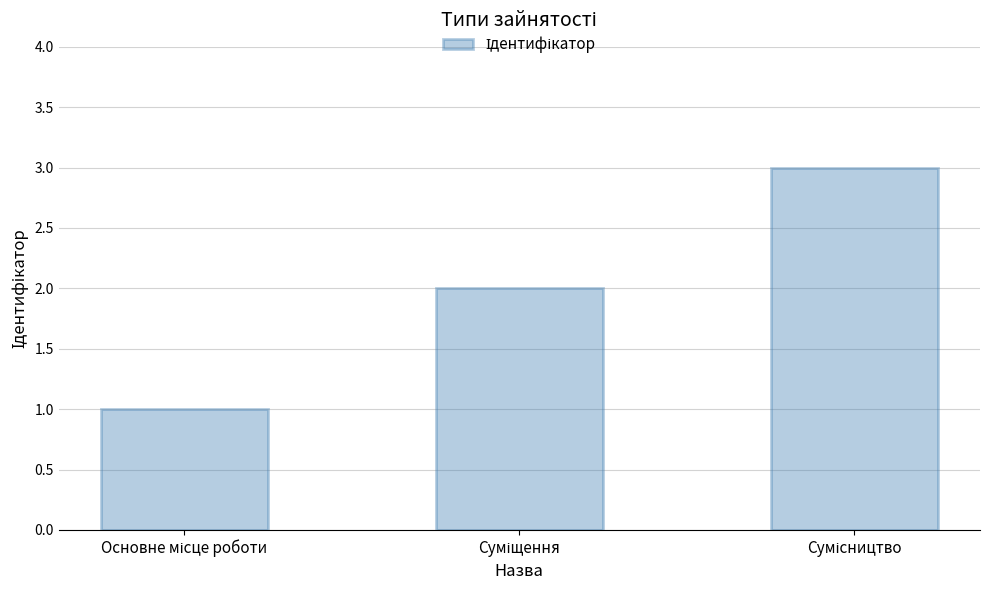

What is the sum of all values?

6